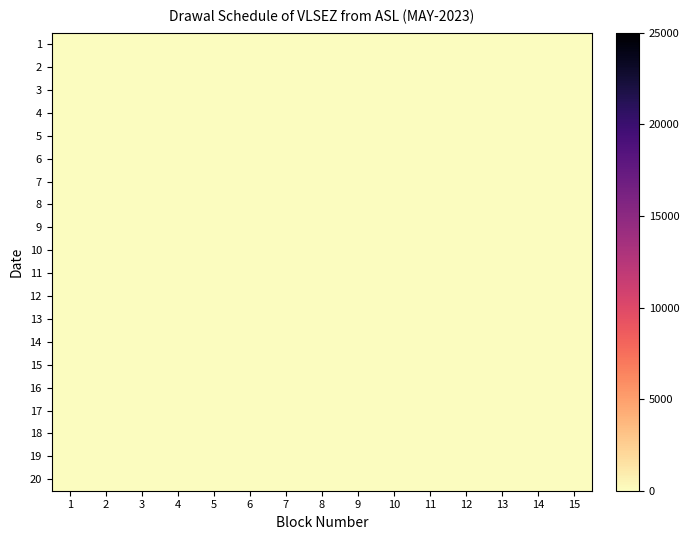

Which series has the largest range (max minus min)?

1